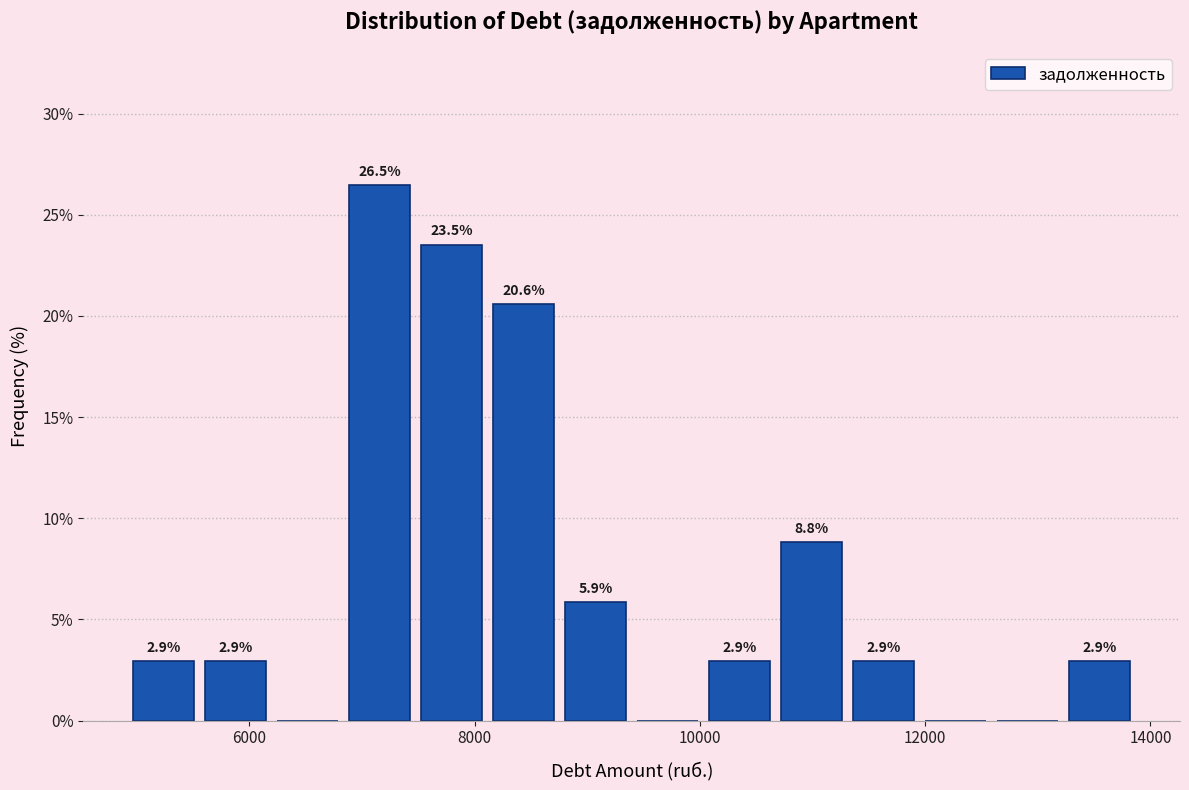

Read against the x-axis, roughly where is the centre of the tallest bar?

7200